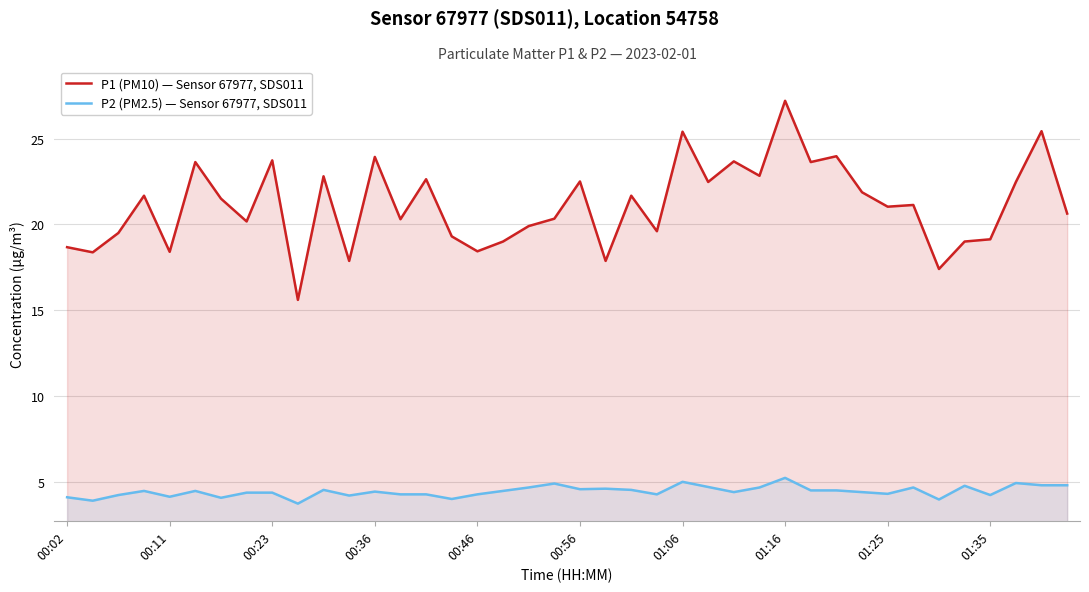

Reading left to right, transcribe all the data shown in this chart.

P1 (PM10) — Sensor 67977, SDS011: 18.7	18.4	19.5	21.7	18.4	23.6	21.5	20.2	23.7	15.6	22.8	17.9	23.9	20.3	22.6	19.3	18.4	19.0	19.9	20.3	22.5	17.9	21.7	19.6	25.4	22.5	23.7	22.8	27.2	23.6	24.0	21.9	21.0	21.1	17.4	19.0	19.1	22.5	25.4	20.6
P2 (PM2.5) — Sensor 67977, SDS011: 4.1	3.9	4.2	4.5	4.1	4.5	4.1	4.4	4.4	3.7	4.5	4.2	4.4	4.3	4.3	4.0	4.3	4.5	4.7	4.9	4.6	4.6	4.5	4.3	5.0	4.7	4.4	4.7	5.2	4.5	4.5	4.4	4.3	4.7	4.0	4.8	4.2	4.9	4.8	4.8